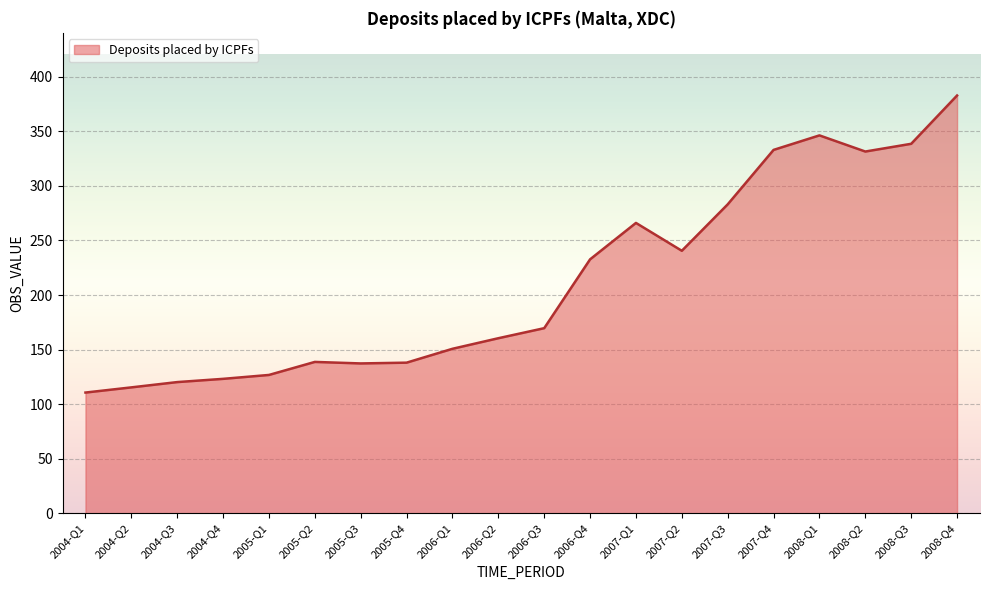

Which category has the lowest value across all series?

2004-Q1